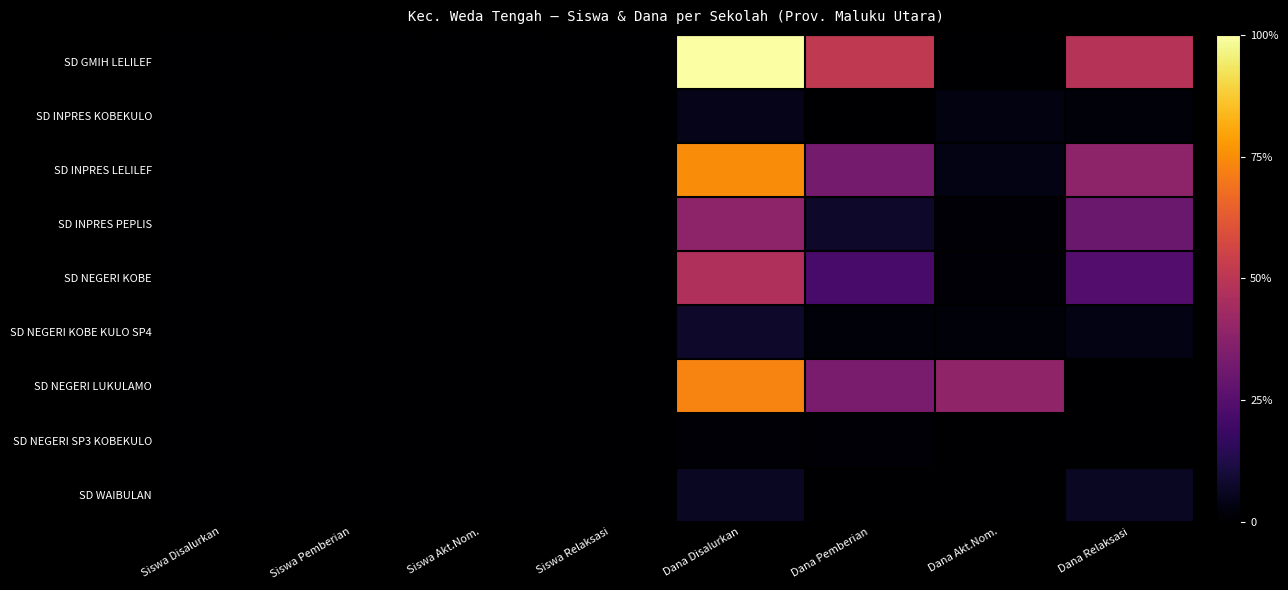

Reading left to right, transcribe all the data shown in this chart.

SD GMIH LELILEF: Siswa Disalurkan=0.0	Siswa Pemberian=0.0	Siswa Akt.Nom.=0.0	Siswa Relaksasi=0.0	Dana Disalurkan=1.0	Dana Pemberian=0.5	Dana Akt.Nom.=0.0	Dana Relaksasi=0.5
SD INPRES KOBEKULO: Siswa Disalurkan=0.0	Siswa Pemberian=0.0	Siswa Akt.Nom.=0.0	Siswa Relaksasi=0.0	Dana Disalurkan=0.0	Dana Pemberian=0.0	Dana Akt.Nom.=0.0	Dana Relaksasi=0.0
SD INPRES LELILEF: Siswa Disalurkan=0.0	Siswa Pemberian=0.0	Siswa Akt.Nom.=0.0	Siswa Relaksasi=0.0	Dana Disalurkan=0.7	Dana Pemberian=0.3	Dana Akt.Nom.=0.0	Dana Relaksasi=0.4
SD INPRES PEPLIS: Siswa Disalurkan=0.0	Siswa Pemberian=0.0	Siswa Akt.Nom.=0.0	Siswa Relaksasi=0.0	Dana Disalurkan=0.4	Dana Pemberian=0.1	Dana Akt.Nom.=0.0	Dana Relaksasi=0.3
SD NEGERI KOBE: Siswa Disalurkan=0.0	Siswa Pemberian=0.0	Siswa Akt.Nom.=0.0	Siswa Relaksasi=0.0	Dana Disalurkan=0.5	Dana Pemberian=0.2	Dana Akt.Nom.=0.0	Dana Relaksasi=0.2
SD NEGERI KOBE KULO SP4: Siswa Disalurkan=0.0	Siswa Pemberian=0.0	Siswa Akt.Nom.=0.0	Siswa Relaksasi=0.0	Dana Disalurkan=0.1	Dana Pemberian=0.0	Dana Akt.Nom.=0.0	Dana Relaksasi=0.0
SD NEGERI LUKULAMO: Siswa Disalurkan=0.0	Siswa Pemberian=0.0	Siswa Akt.Nom.=0.0	Siswa Relaksasi=0.0	Dana Disalurkan=0.7	Dana Pemberian=0.3	Dana Akt.Nom.=0.4	Dana Relaksasi=0.0
SD NEGERI SP3 KOBEKULO: Siswa Disalurkan=0.0	Siswa Pemberian=0.0	Siswa Akt.Nom.=0.0	Siswa Relaksasi=0.0	Dana Disalurkan=0.0	Dana Pemberian=0.0	Dana Akt.Nom.=0.0	Dana Relaksasi=0.0
SD WAIBULAN: Siswa Disalurkan=0.0	Siswa Pemberian=0.0	Siswa Akt.Nom.=0.0	Siswa Relaksasi=0.0	Dana Disalurkan=0.1	Dana Pemberian=0.0	Dana Akt.Nom.=0.0	Dana Relaksasi=0.1